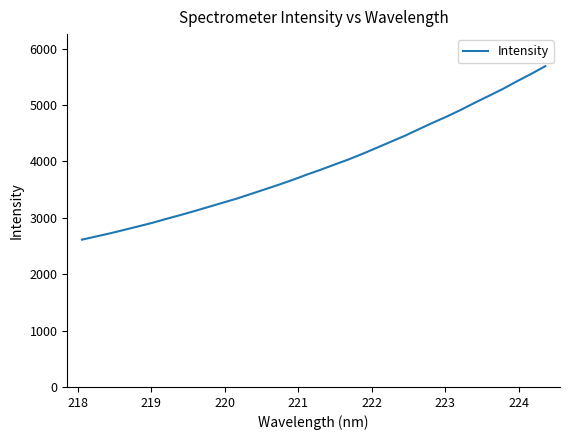

What is the difference between the maximum and minimum values?

3076.9